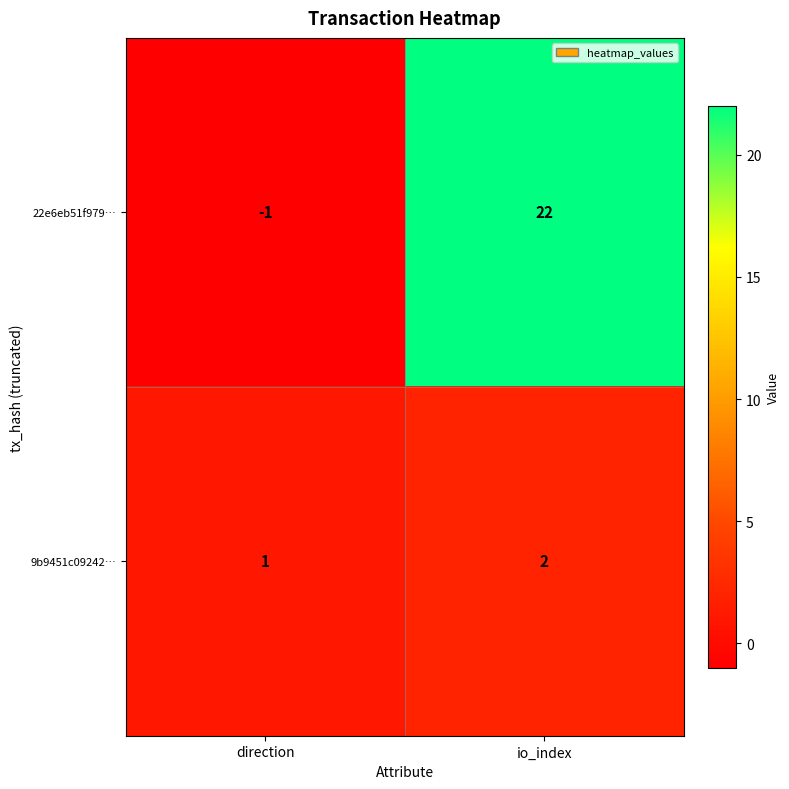

Reading left to right, transcribe all the data shown in this chart.

22e6eb51f979…: -1	22
9b9451c09242…: 1	2